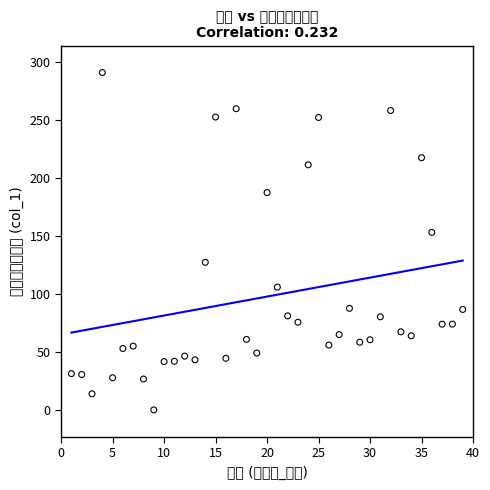

What is the range of X values (max minus min)?

38.0